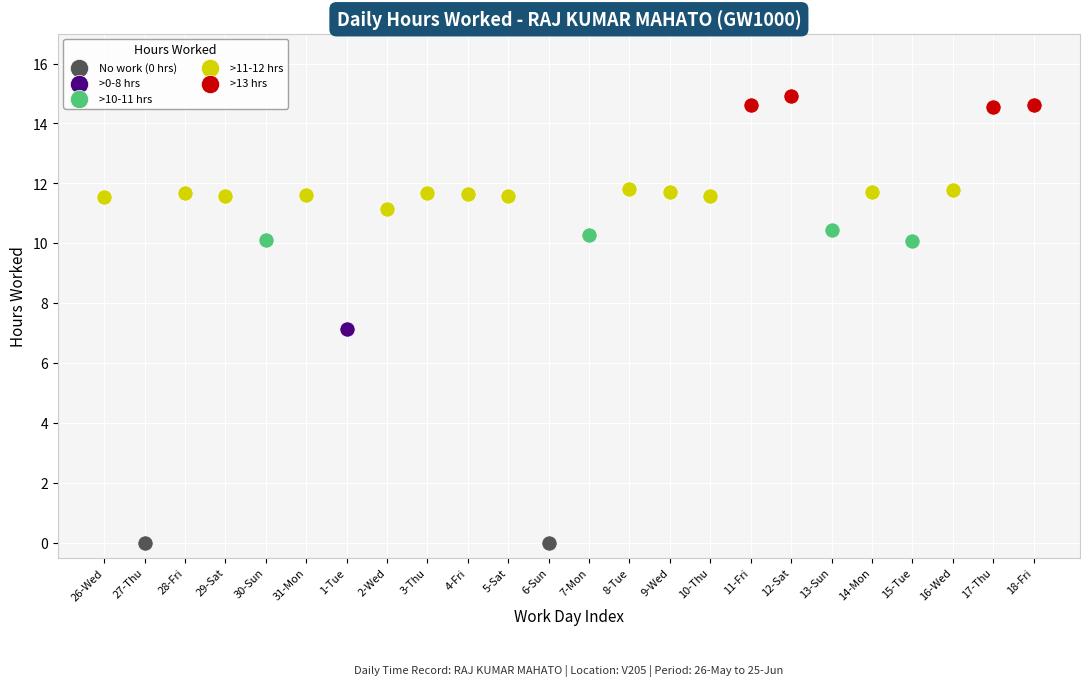

What are all the series names shown in the legend?

No work (0 hrs), >0-8 hrs, >10-11 hrs, >11-12 hrs, >13 hrs